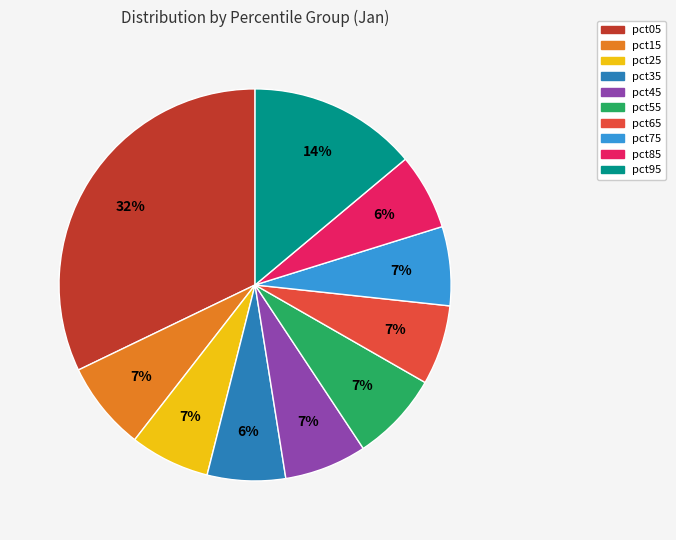

Does any single category account for the majority?

No